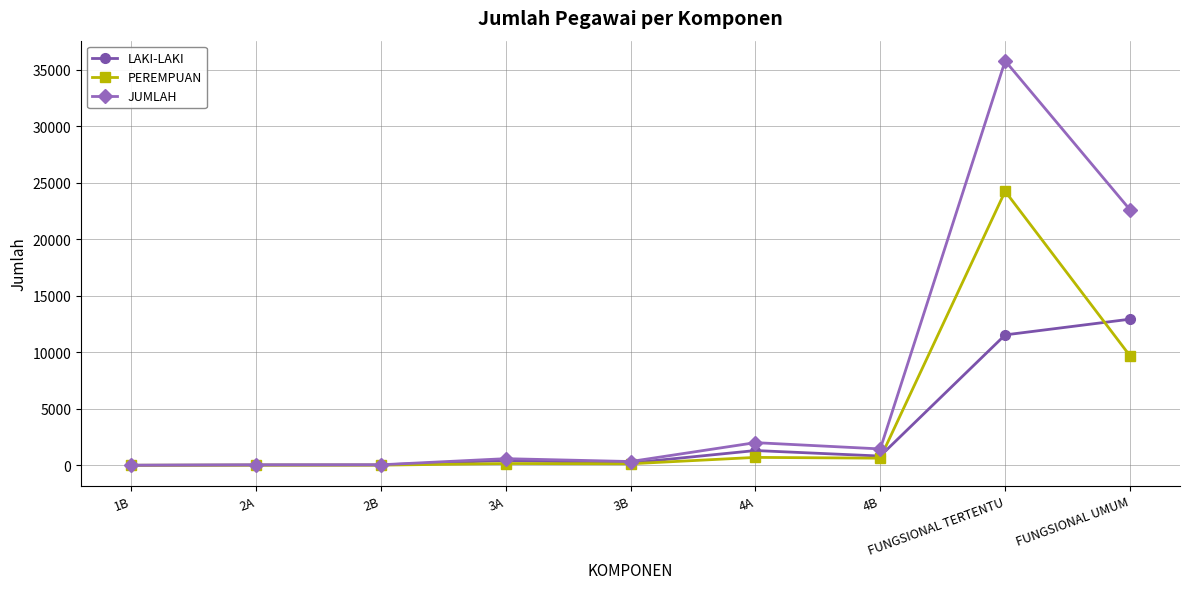

True or false: JUMLAH has more than 0 points higher than both neighbors.

True